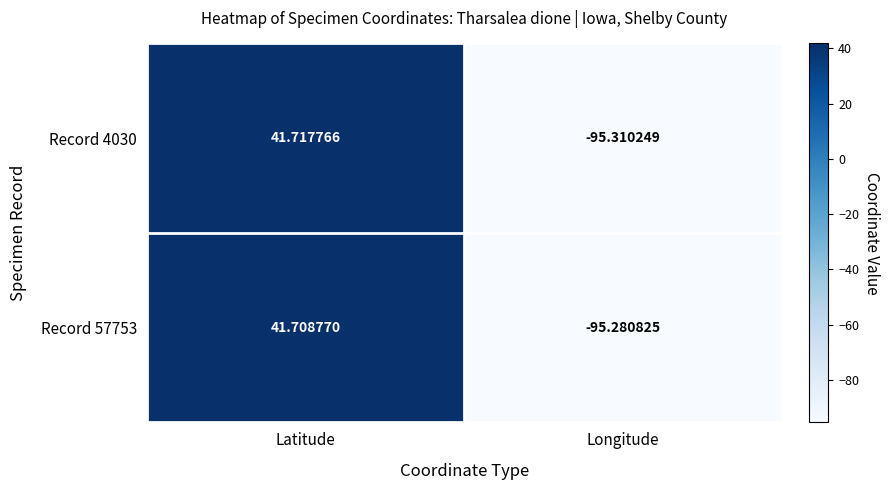

Rank the series by their maximum value, from highest to lowest.

Record 4030, Record 57753